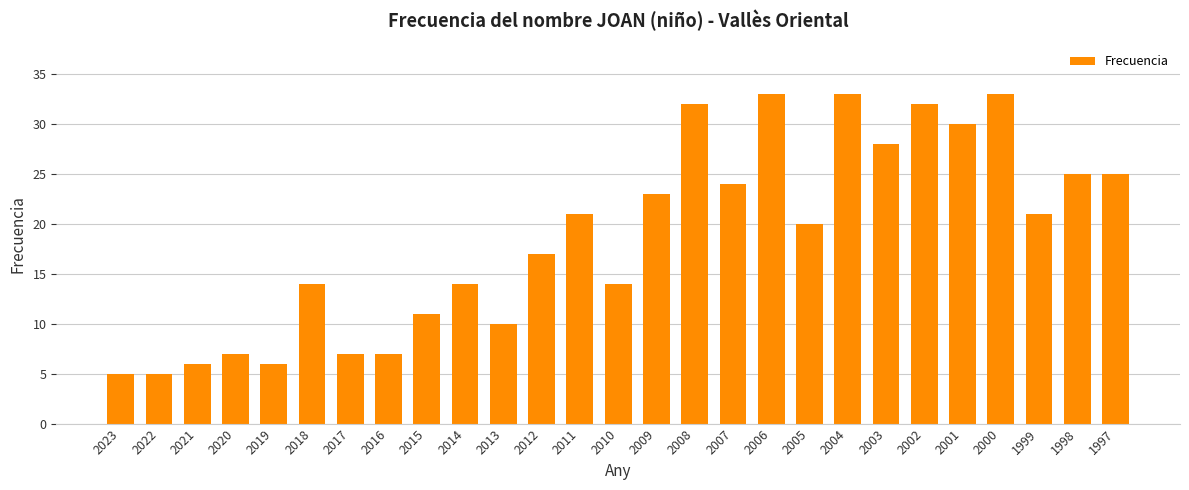

What is the average value?

19